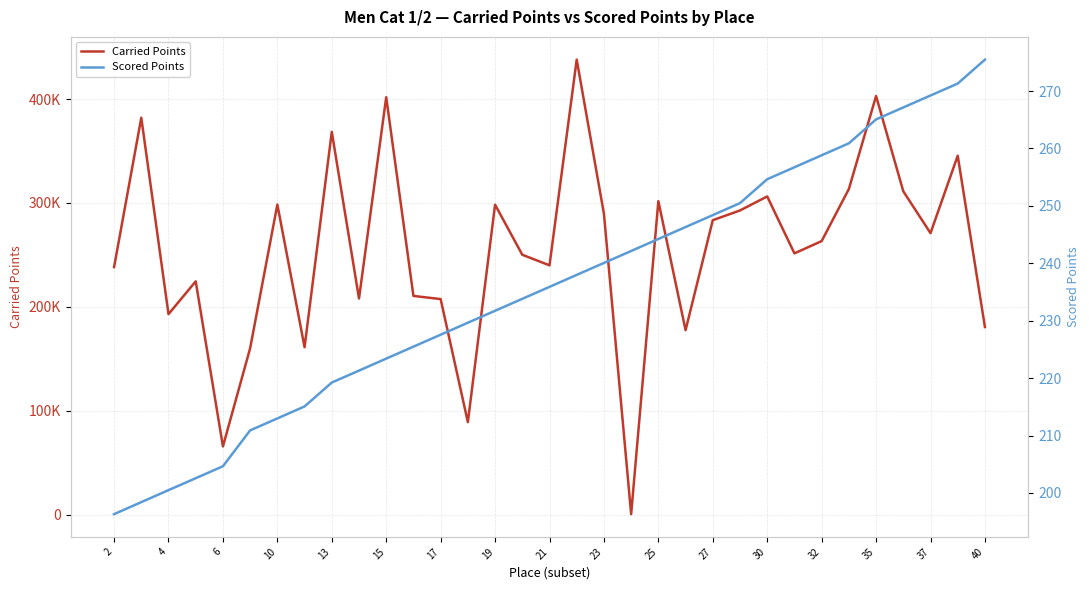

What is the sum of the Scored Points values at 22 and 4?

446.8